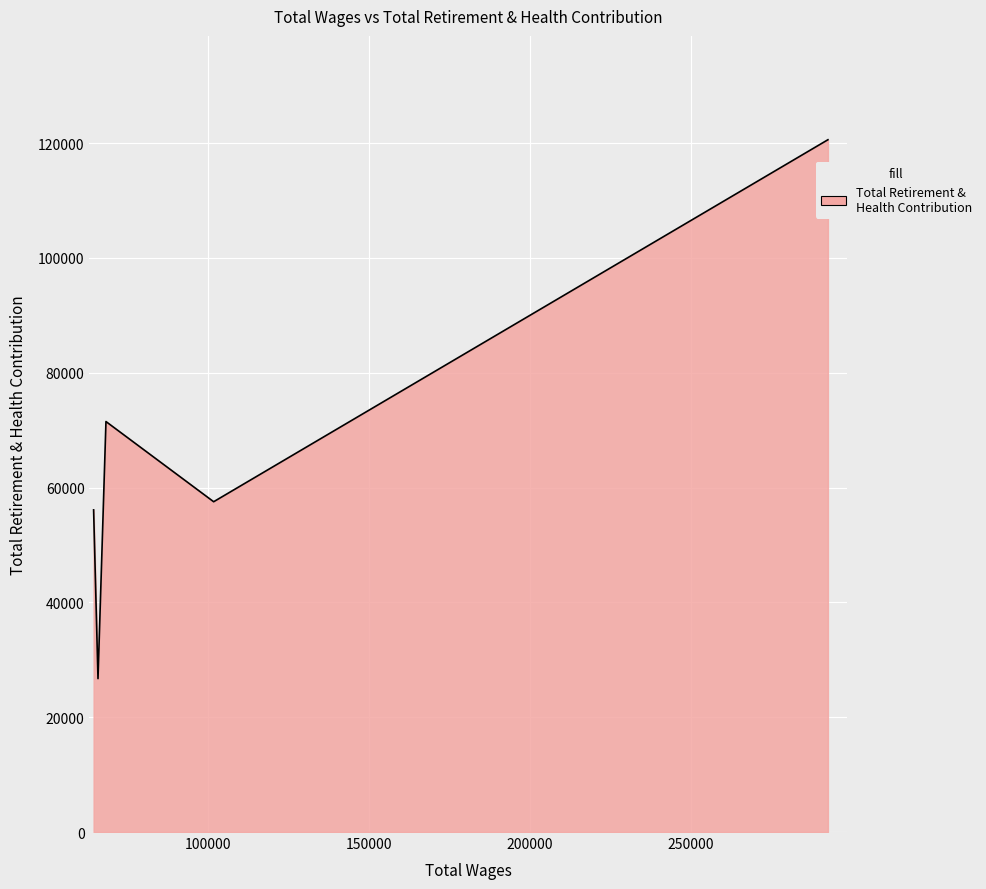

What is the smallest value displayed?

26720